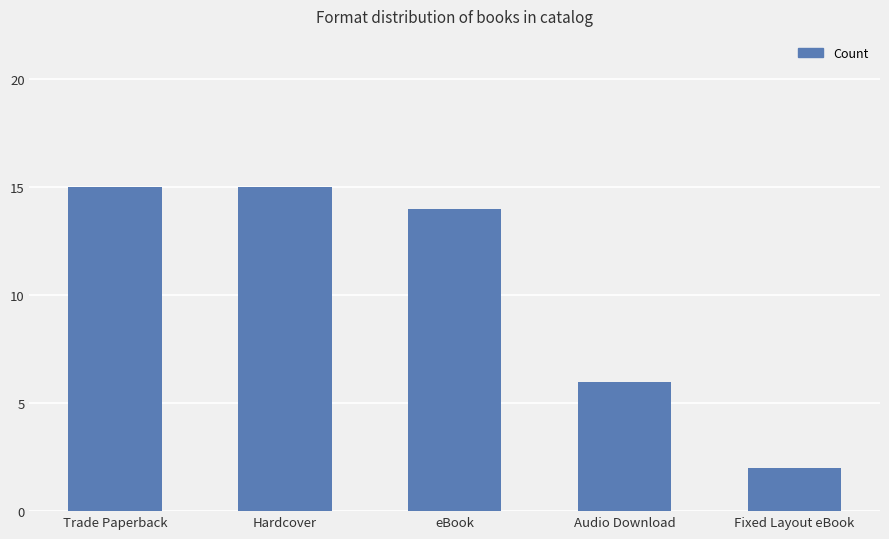

What is the difference between the values at eBook and Audio Download?

8